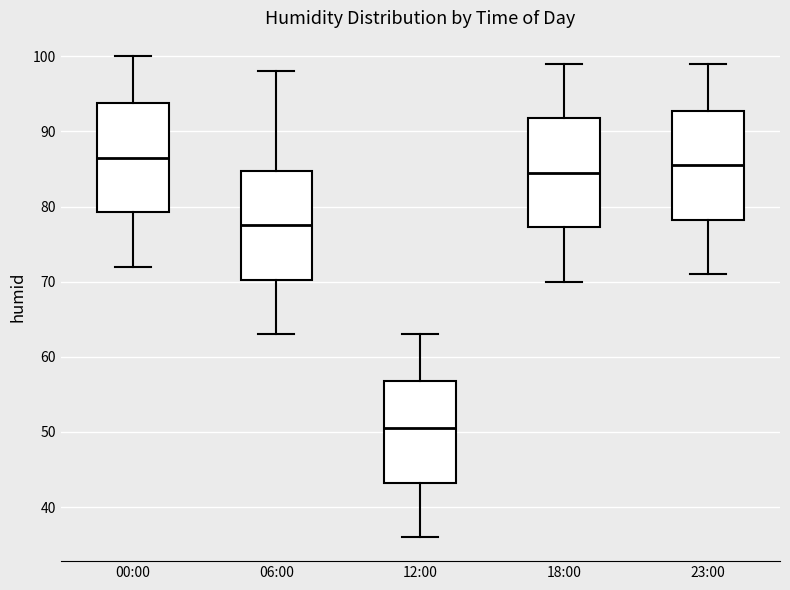

Which box's median line is the lowest?

12:00